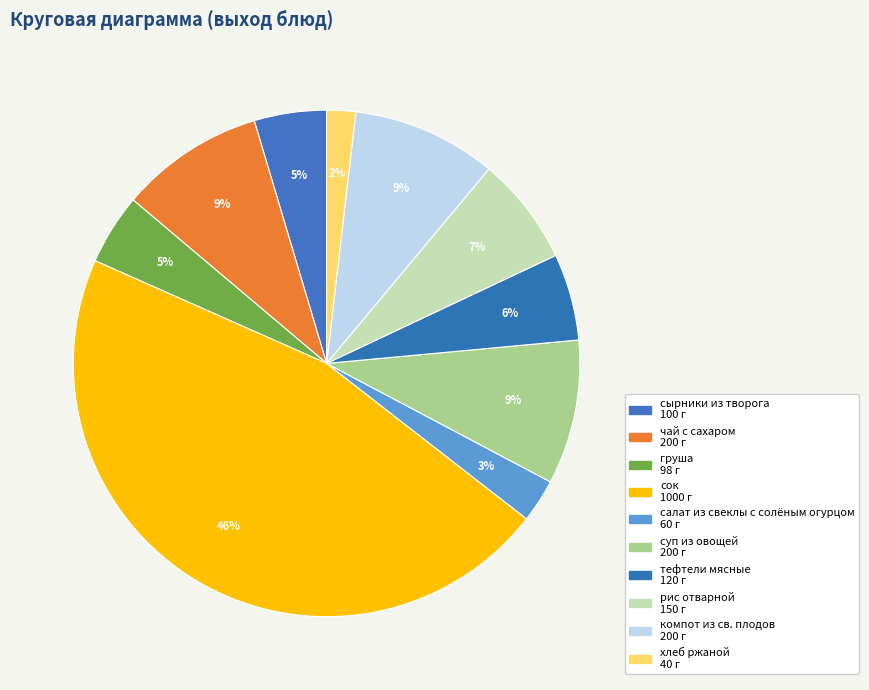

What is the change in value from сок to компот из св. плодов?

-800